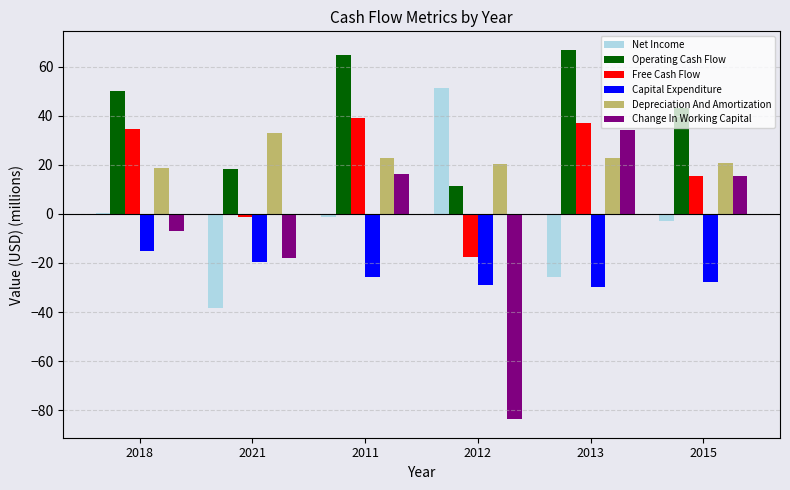

What are all the series names shown in the legend?

Net Income, Operating Cash Flow, Free Cash Flow, Capital Expenditure, Depreciation And Amortization, Change In Working Capital